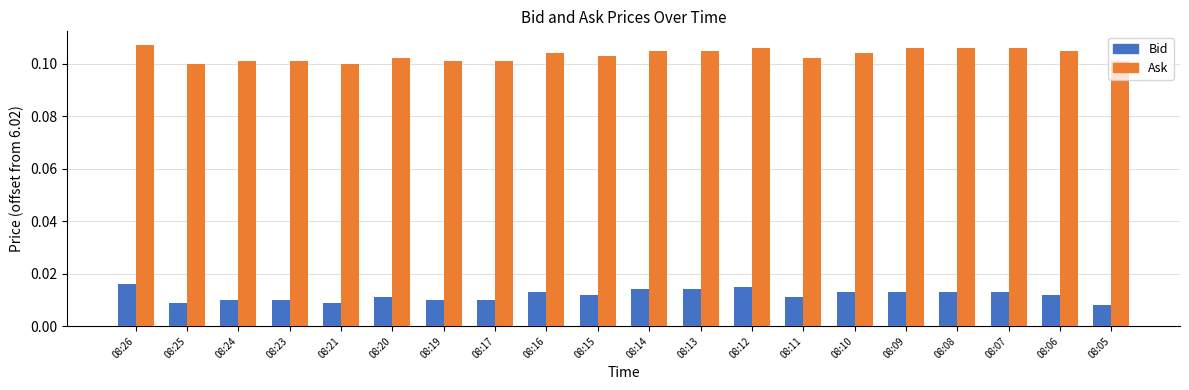

Which label corresponds to the largest value in the chart?

08:26